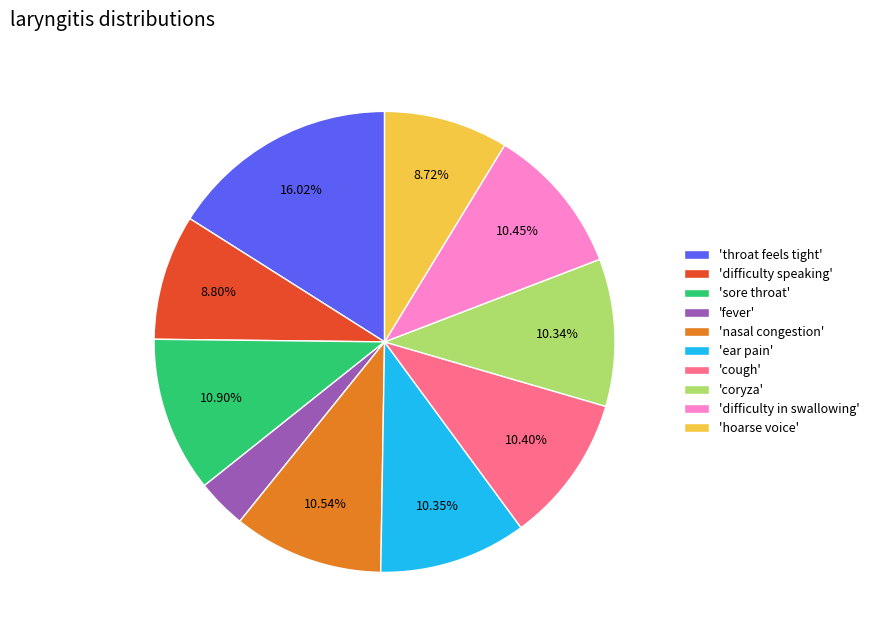

Is there a majority slice in this chart?

No